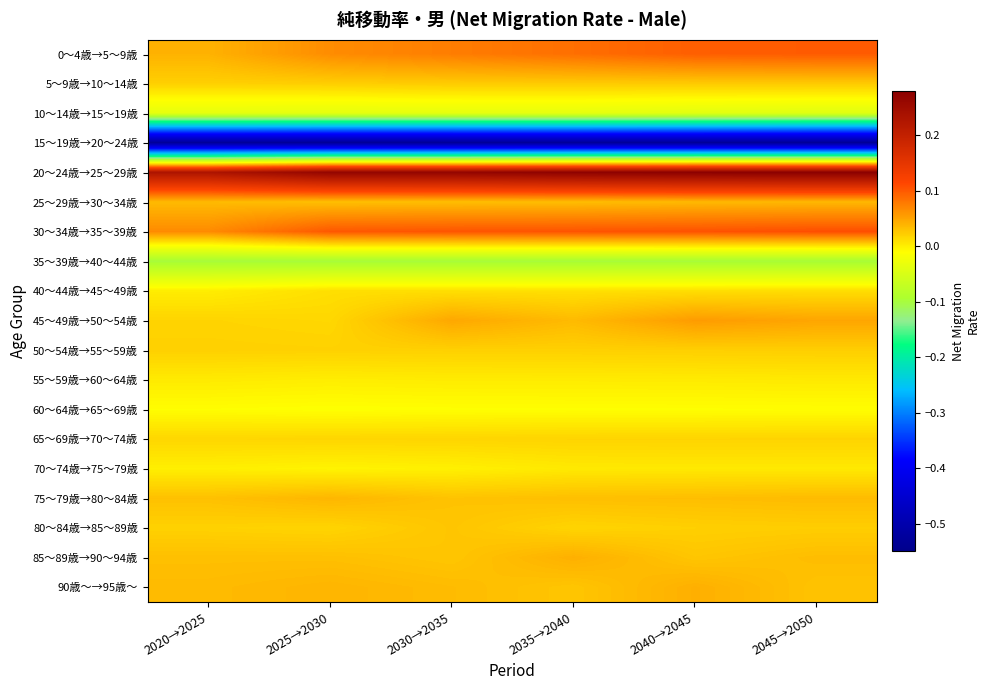

Reading left to right, what are all the values shown in this chart?

0～4歳→5～9歳: 2020→2025=0.0	2025→2030=0.1	2030→2035=0.1	2035→2040=0.1	2040→2045=0.1	2045→2050=0.1
5～9歳→10～14歳: 2020→2025=0.0	2025→2030=0.0	2030→2035=0.0	2035→2040=0.0	2040→2045=0.0	2045→2050=0.0
10～14歳→15～19歳: 2020→2025=-0.0	2025→2030=-0.0	2030→2035=-0.0	2035→2040=-0.0	2040→2045=-0.0	2045→2050=-0.0
15～19歳→20～24歳: 2020→2025=-0.5	2025→2030=-0.5	2030→2035=-0.5	2035→2040=-0.5	2040→2045=-0.5	2045→2050=-0.5
20～24歳→25～29歳: 2020→2025=0.2	2025→2030=0.3	2030→2035=0.3	2035→2040=0.3	2040→2045=0.3	2045→2050=0.3
25～29歳→30～34歳: 2020→2025=0.0	2025→2030=0.0	2030→2035=0.0	2035→2040=0.0	2040→2045=0.0	2045→2050=0.0
30～34歳→35～39歳: 2020→2025=0.1	2025→2030=0.1	2030→2035=0.1	2035→2040=0.1	2040→2045=0.1	2045→2050=0.1
35～39歳→40～44歳: 2020→2025=-0.1	2025→2030=-0.1	2030→2035=-0.1	2035→2040=-0.1	2040→2045=-0.1	2045→2050=-0.1
40～44歳→45～49歳: 2020→2025=0.0	2025→2030=0.0	2030→2035=0.0	2035→2040=0.0	2040→2045=0.0	2045→2050=0.0
45～49歳→50～54歳: 2020→2025=0.0	2025→2030=0.0	2030→2035=0.0	2035→2040=0.0	2040→2045=0.1	2045→2050=0.0
50～54歳→55～59歳: 2020→2025=0.0	2025→2030=0.0	2030→2035=0.0	2035→2040=0.0	2040→2045=0.0	2045→2050=0.0
55～59歳→60～64歳: 2020→2025=0.0	2025→2030=0.0	2030→2035=0.0	2035→2040=0.0	2040→2045=0.0	2045→2050=0.0
60～64歳→65～69歳: 2020→2025=-0.0	2025→2030=-0.0	2030→2035=-0.0	2035→2040=-0.0	2040→2045=-0.0	2045→2050=-0.0
65～69歳→70～74歳: 2020→2025=0.0	2025→2030=0.0	2030→2035=0.0	2035→2040=0.0	2040→2045=0.0	2045→2050=0.0
70～74歳→75～79歳: 2020→2025=-0.0	2025→2030=-0.0	2030→2035=-0.0	2035→2040=0.0	2040→2045=0.0	2045→2050=0.0
75～79歳→80～84歳: 2020→2025=0.0	2025→2030=0.0	2030→2035=0.0	2035→2040=0.0	2040→2045=0.0	2045→2050=0.0
80～84歳→85～89歳: 2020→2025=0.0	2025→2030=0.0	2030→2035=0.0	2035→2040=0.0	2040→2045=0.0	2045→2050=0.0
85～89歳→90～94歳: 2020→2025=0.0	2025→2030=0.0	2030→2035=0.0	2035→2040=0.0	2040→2045=0.0	2045→2050=0.0
90歳～→95歳～: 2020→2025=0.0	2025→2030=0.0	2030→2035=0.0	2035→2040=0.0	2040→2045=0.0	2045→2050=0.0